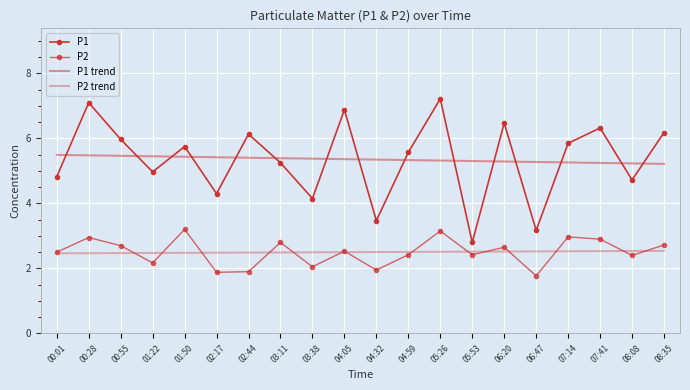

At which category is the sum across all series the highest?

05:26